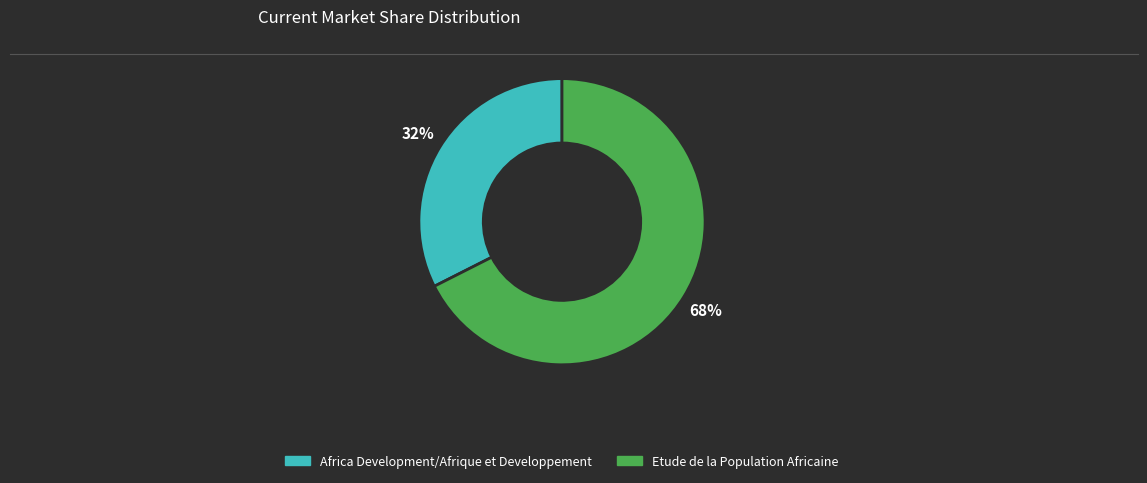

What percentage is the Africa Development/Afrique et Developpement slice, to the nearest percent?

32%